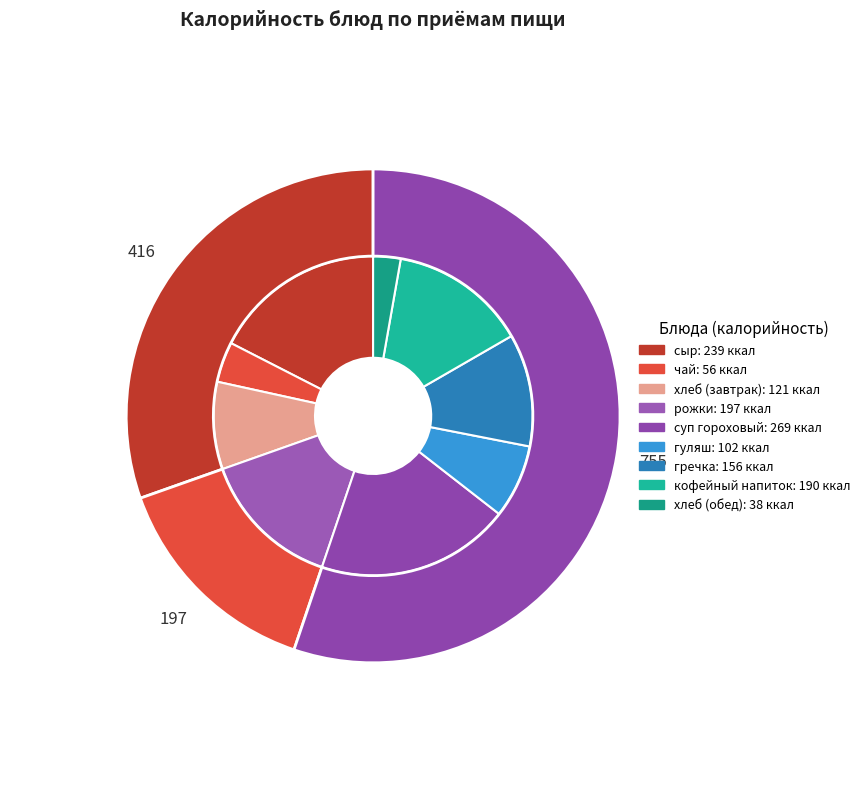

To the nearest percent, what is the difference between the сыр and чай slice percentages?

13%